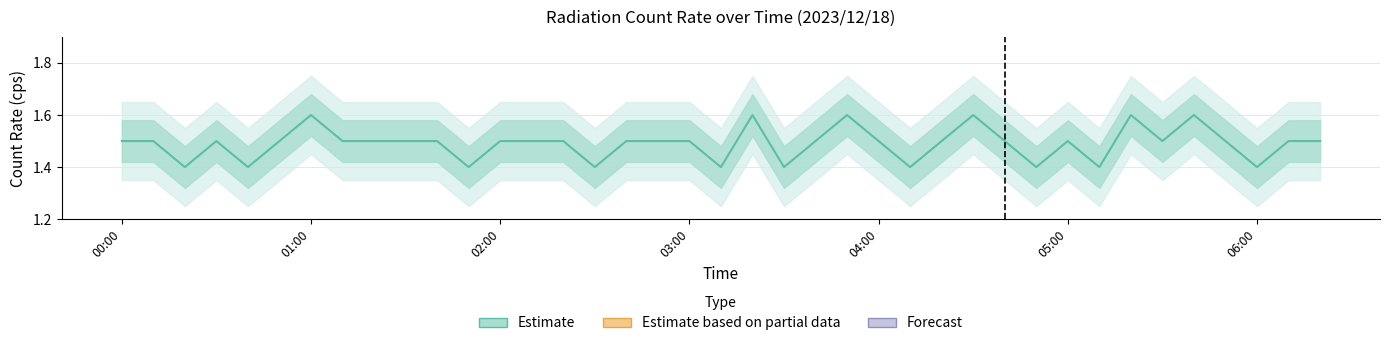

The chart shows a value of 1.4 at 11. True or false?

True